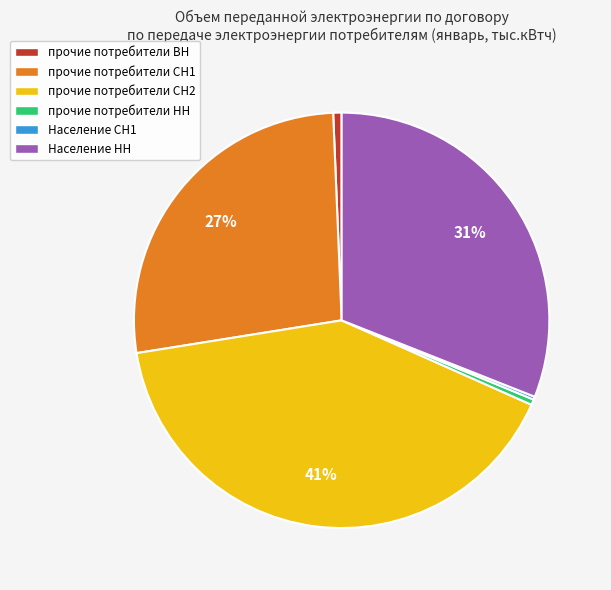

What is the largest slice in the pie chart?

прочие потребители СН2